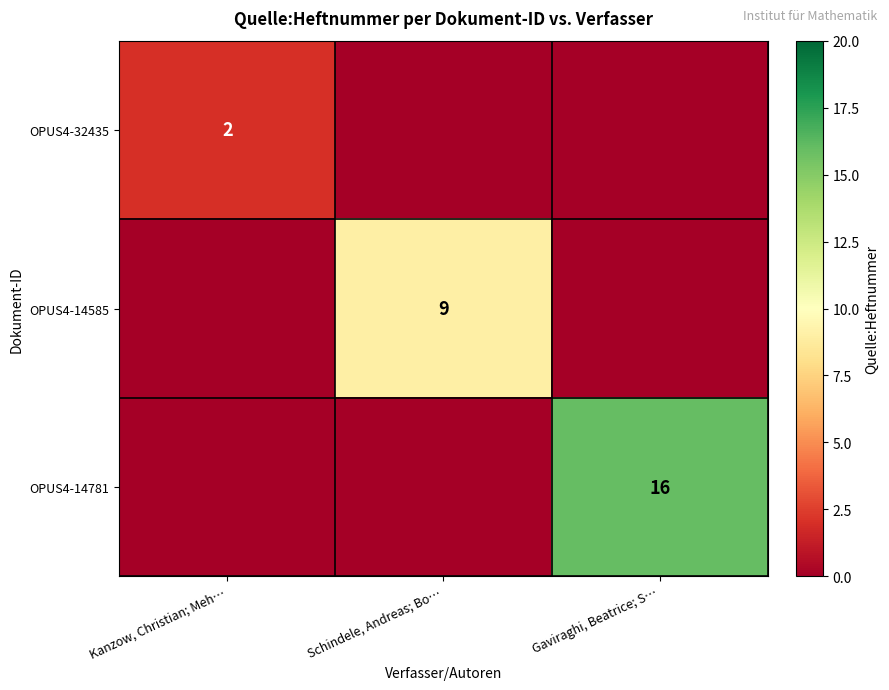

The value of OPUS4-14781 at Gaviraghi, Beatrice; S… is 16. True or false?

True